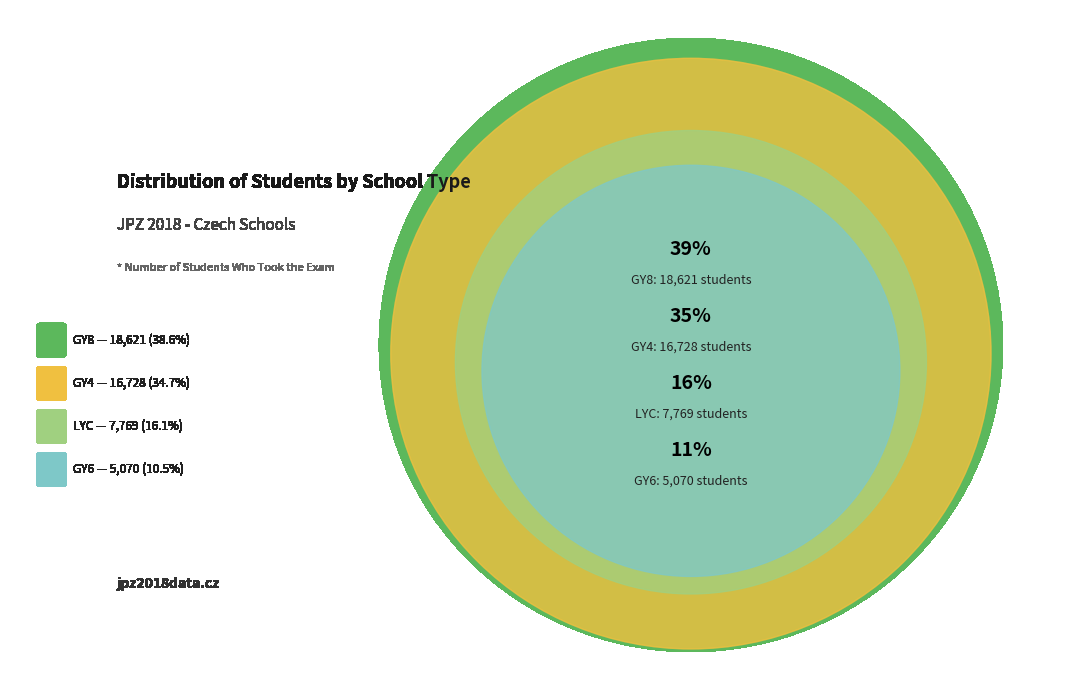

What percentage is NOT represented by LYC?

83.9%